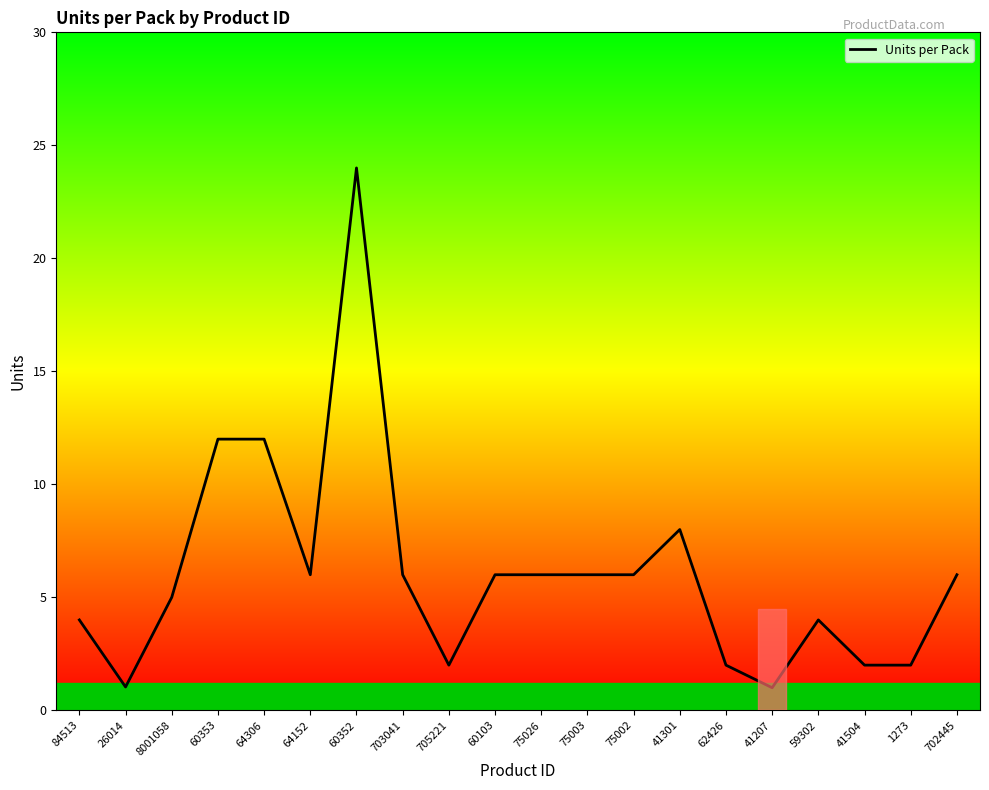

What is the ratio of the value at 64306 to the value at 8001058?

2.4